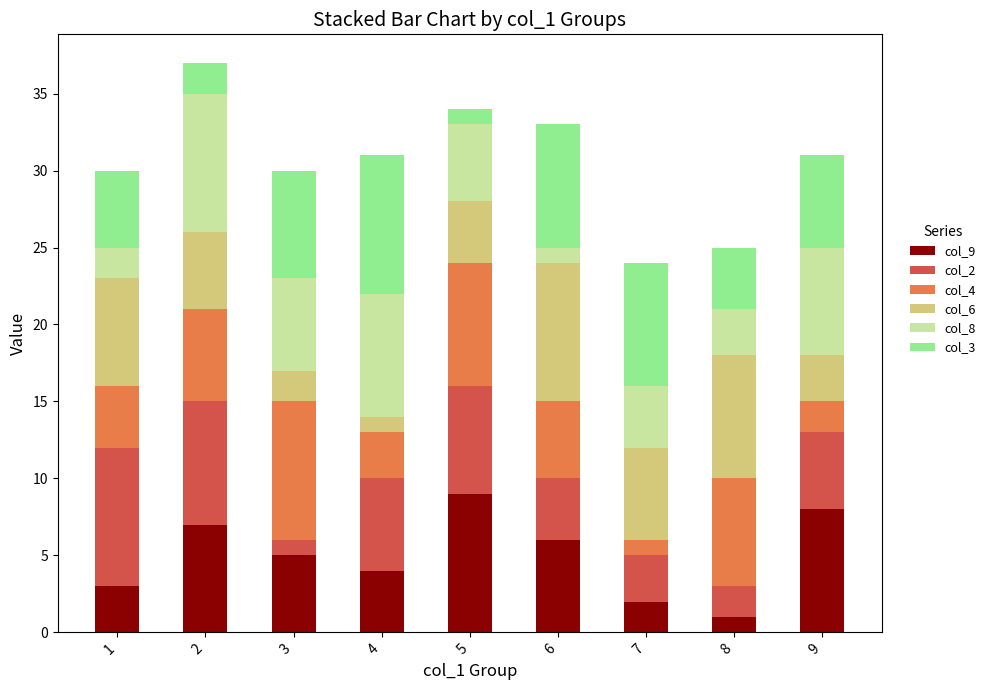

True or false: col_9 has a value of 2 at 7.

True